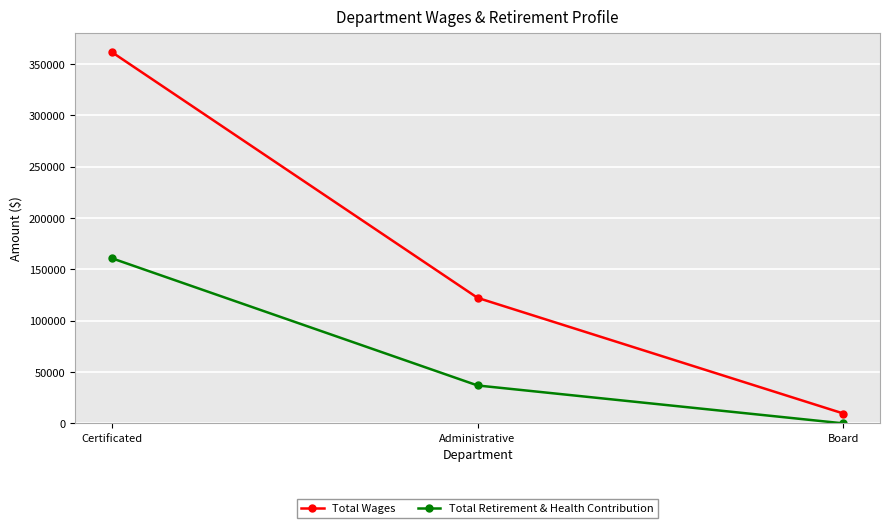

Reading left to right, transcribe all the data shown in this chart.

Total Wages: 361545	122216	9600
Total Retirement & Health Contribution: 160808	36905	0